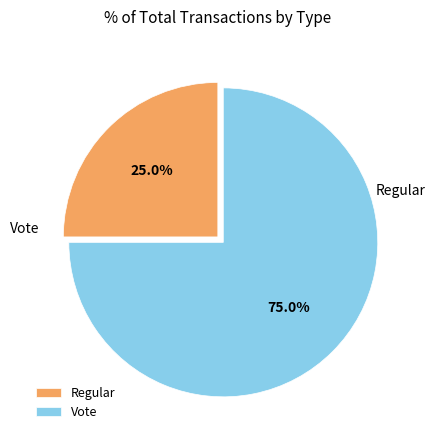

What portion of the pie excludes Vote?

25.0%